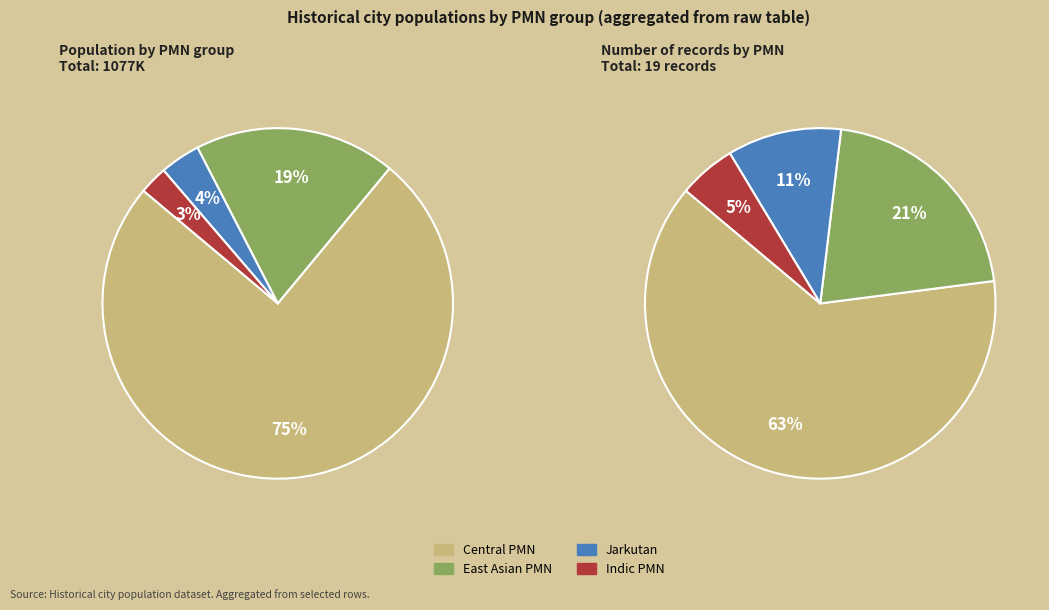

What is the largest slice in the pie chart?

Central PMN